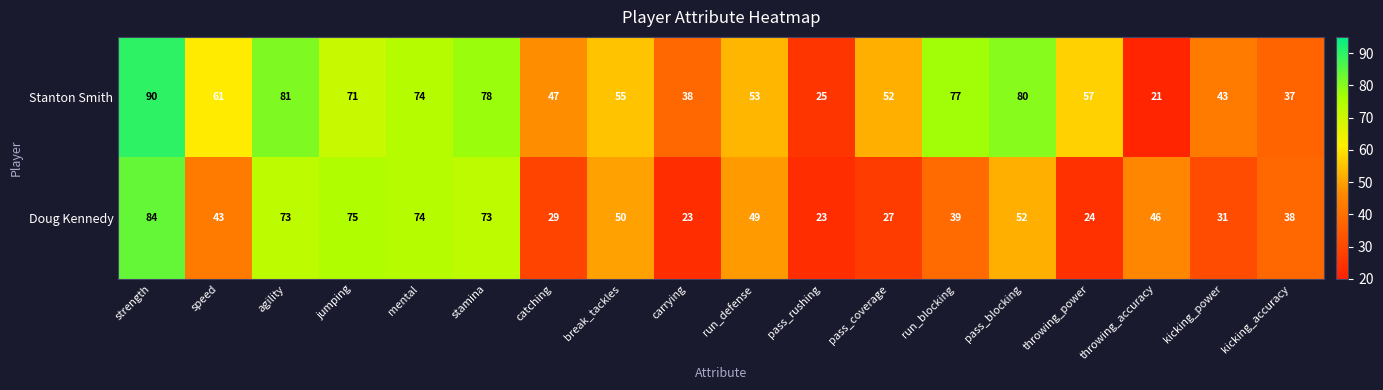

At which label is Doug Kennedy closest to 53?

pass_blocking